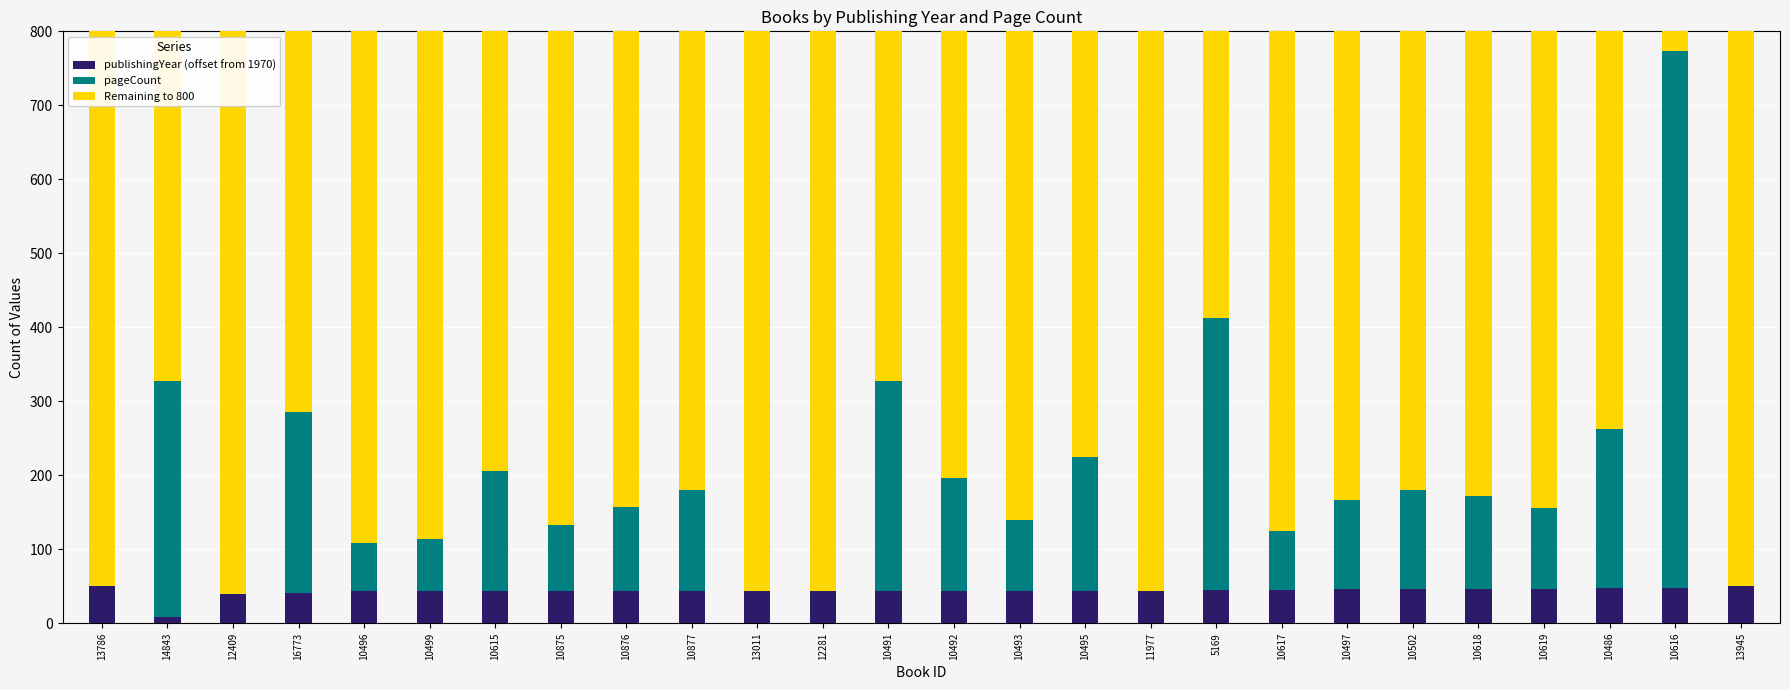

What is the total value across all series at 10875?

800